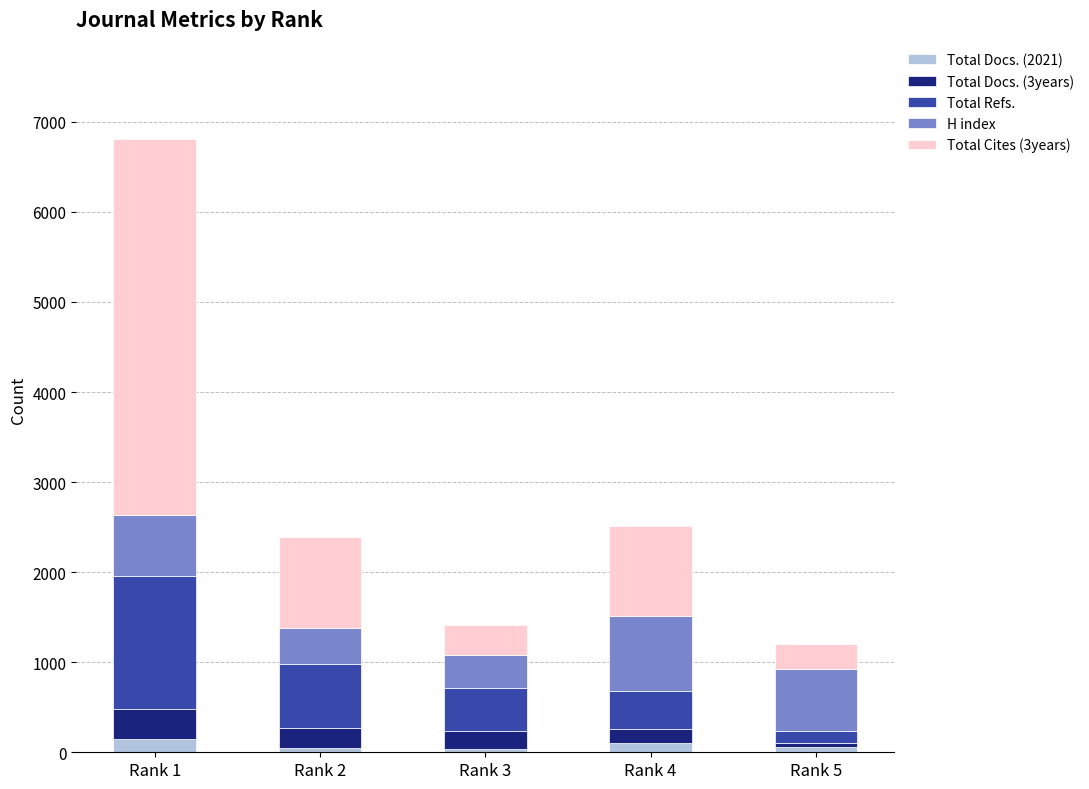

At which category is the sum across all series the highest?

Rank 1